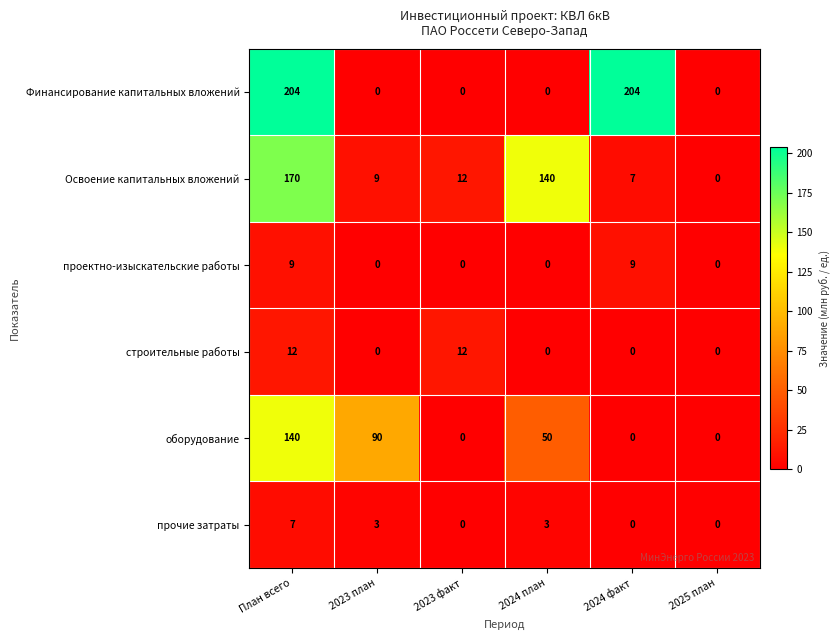

How many positive values does the проектно-изыскательские работы series have?

2